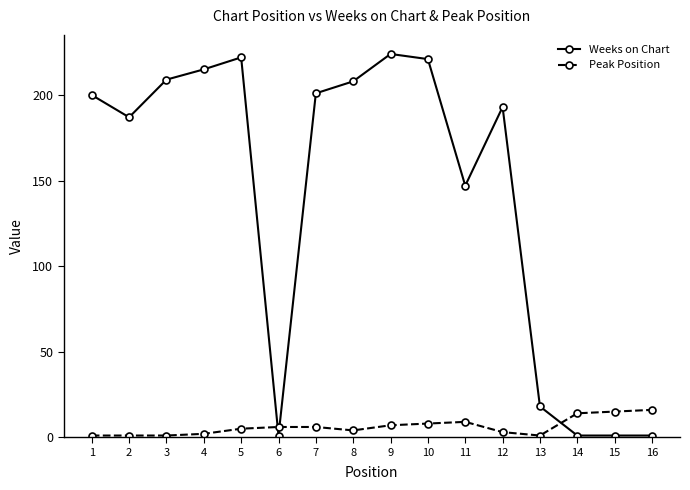

Is the value of Peak Position at 14 greater than the value of Weeks on Chart at 6?

Yes